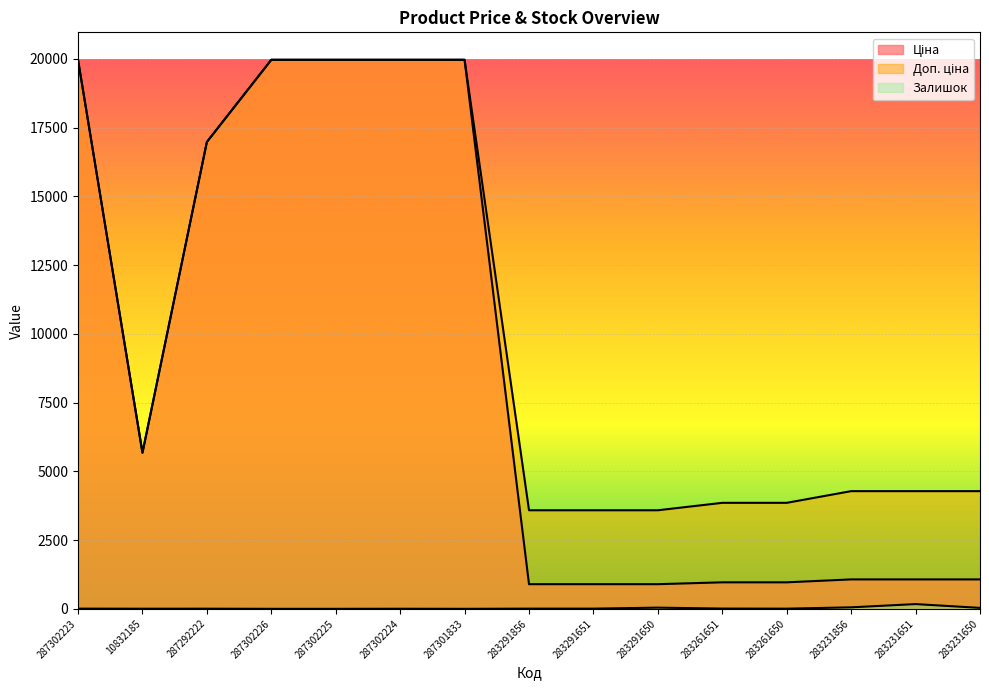

What is the sum of the Ціна values at 287301833 and 287302223?

39928.3